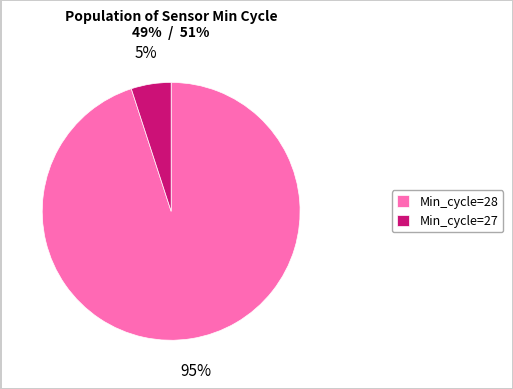

The Min_cycle=27 slice represents 5% of the pie. True or false?

True